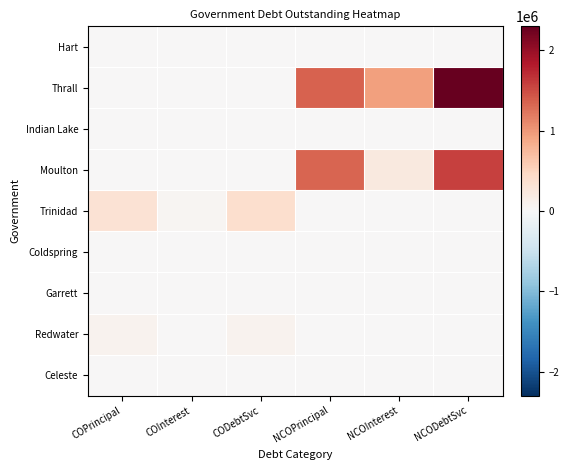

What is the total value across all series at NCOPrincipal?

2705000.0